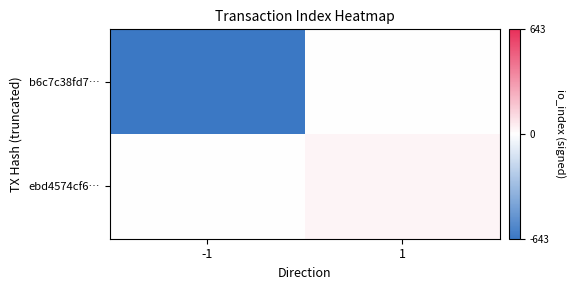

How many categories are shown in the chart?

2